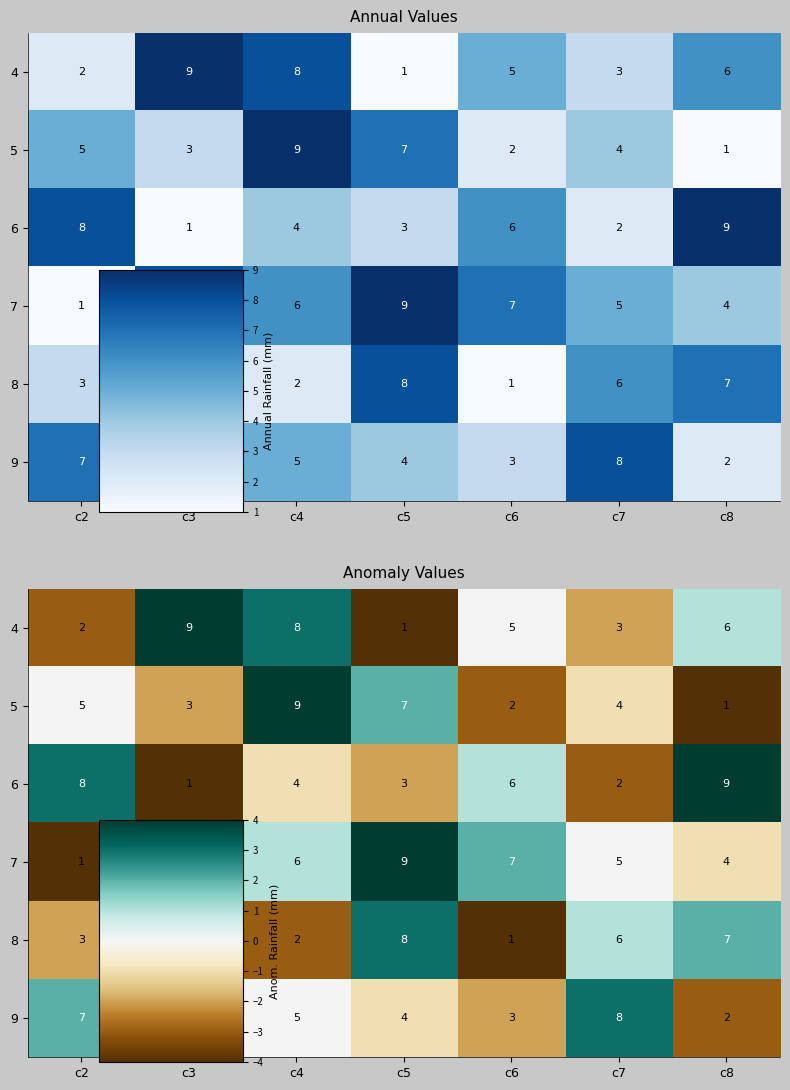

Which category has the highest value across all series?

c3